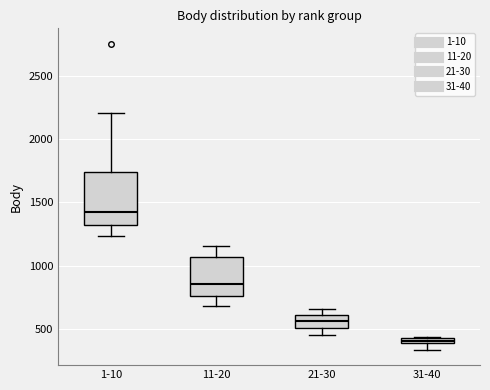

Which box is the tallest, from its lower edge to its upper edge?

1-10